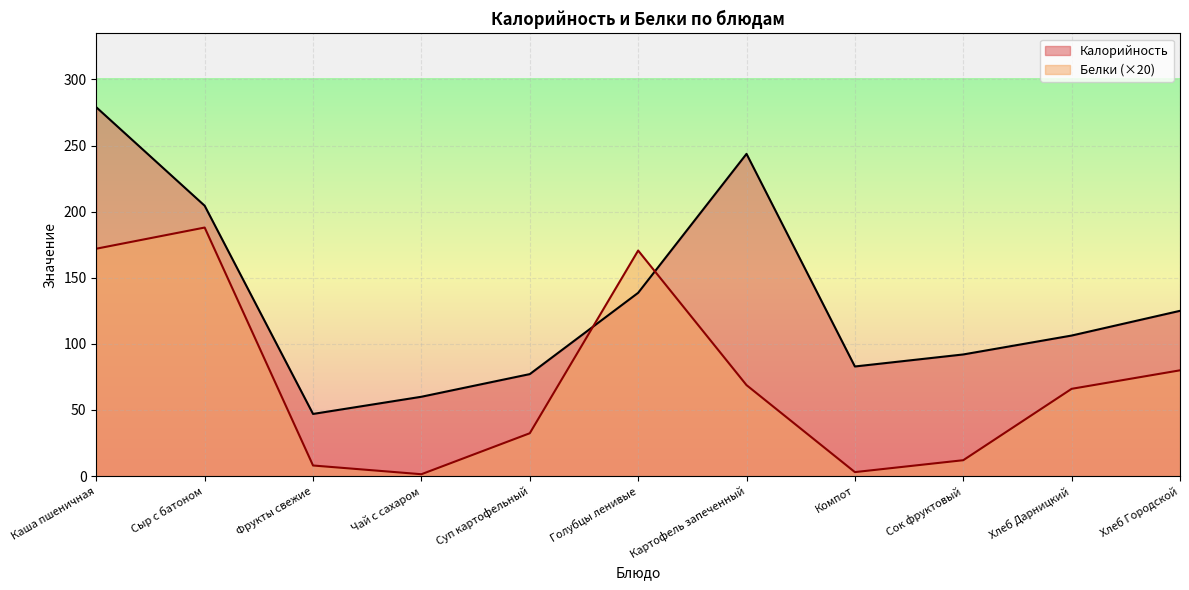

After their last crossing, which series has the higher values: Калорийность or Белки?

Калорийность